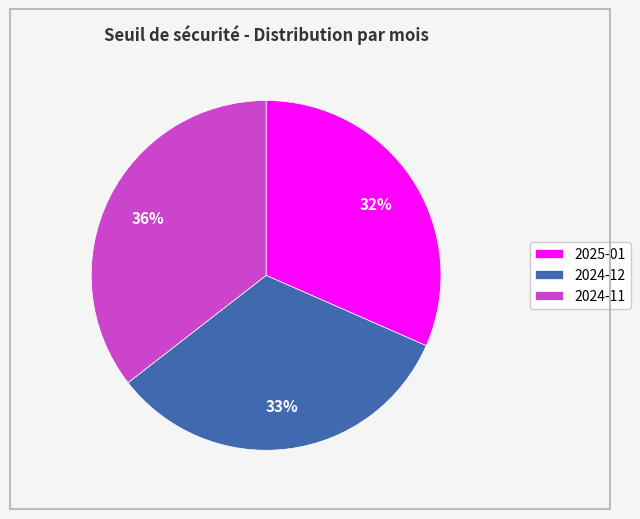

Is there a majority slice in this chart?

No